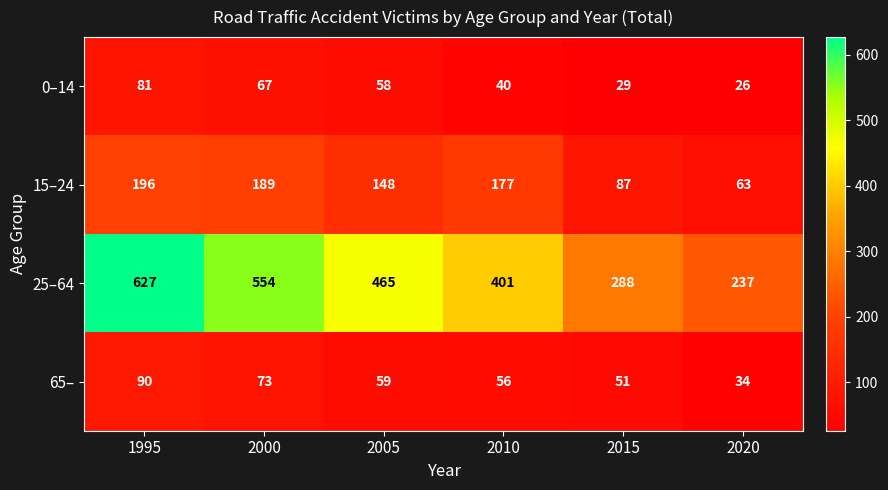

Which series changed the most between 1995 and 2015?

25–64